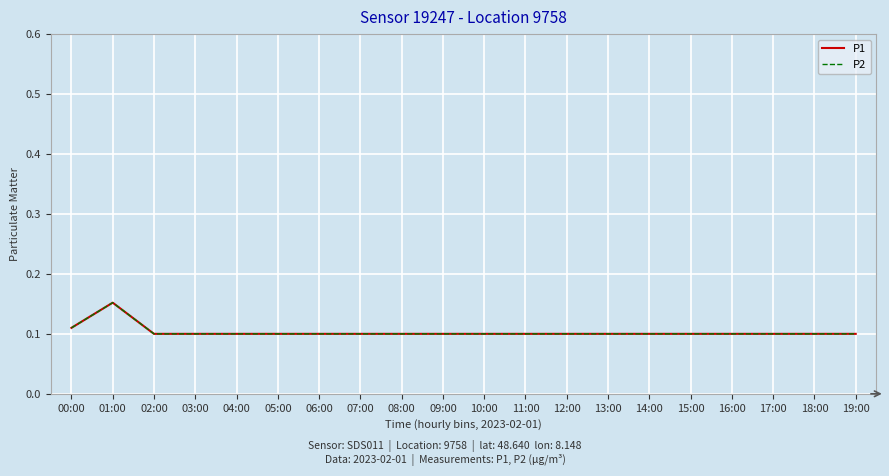

Is it true that P2 equals 0.1 at 00:00?

True